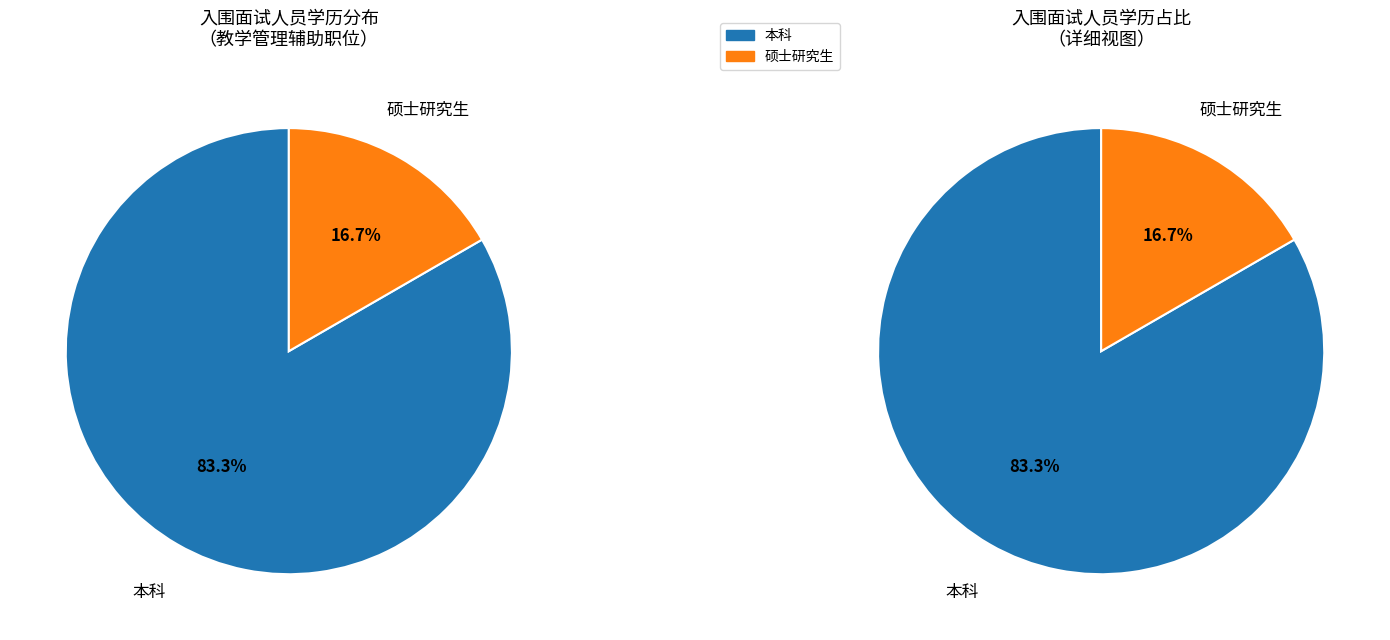

Is it true that 本科 is 70% of the pie?

False